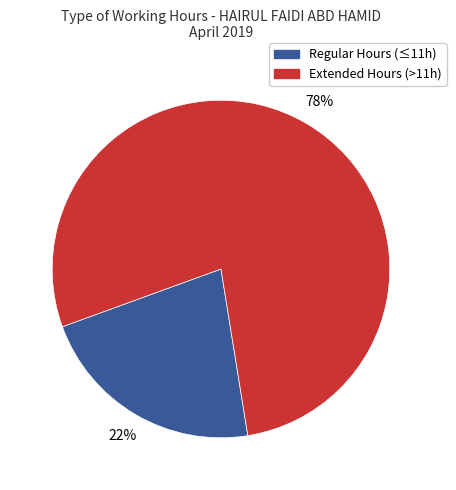

Do Regular Hours (≤11h) and Extended Hours (>11h) together represent more than half of the pie?

Yes